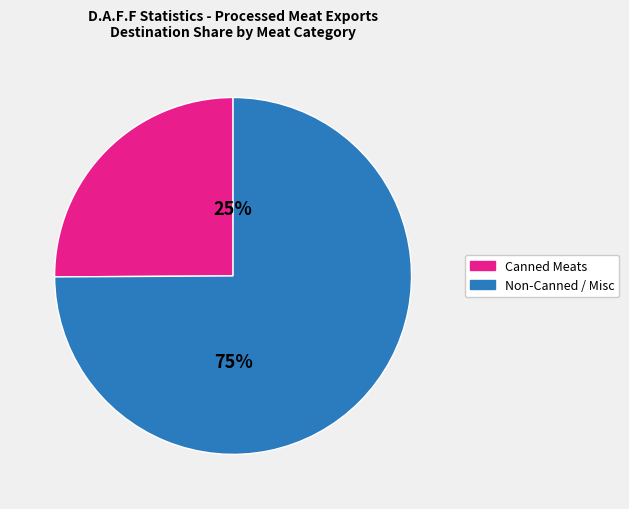

Is the sum of Canned Meats and Non-Canned / Misc greater than half?

Yes